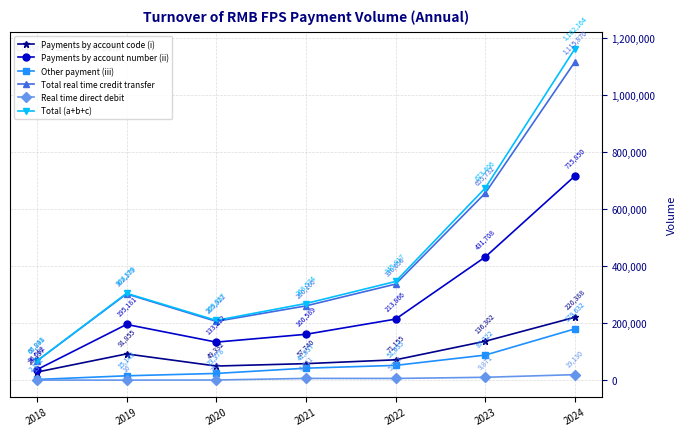

The value of Payments by account number (ii) at 2022 is 213866. True or false?

True